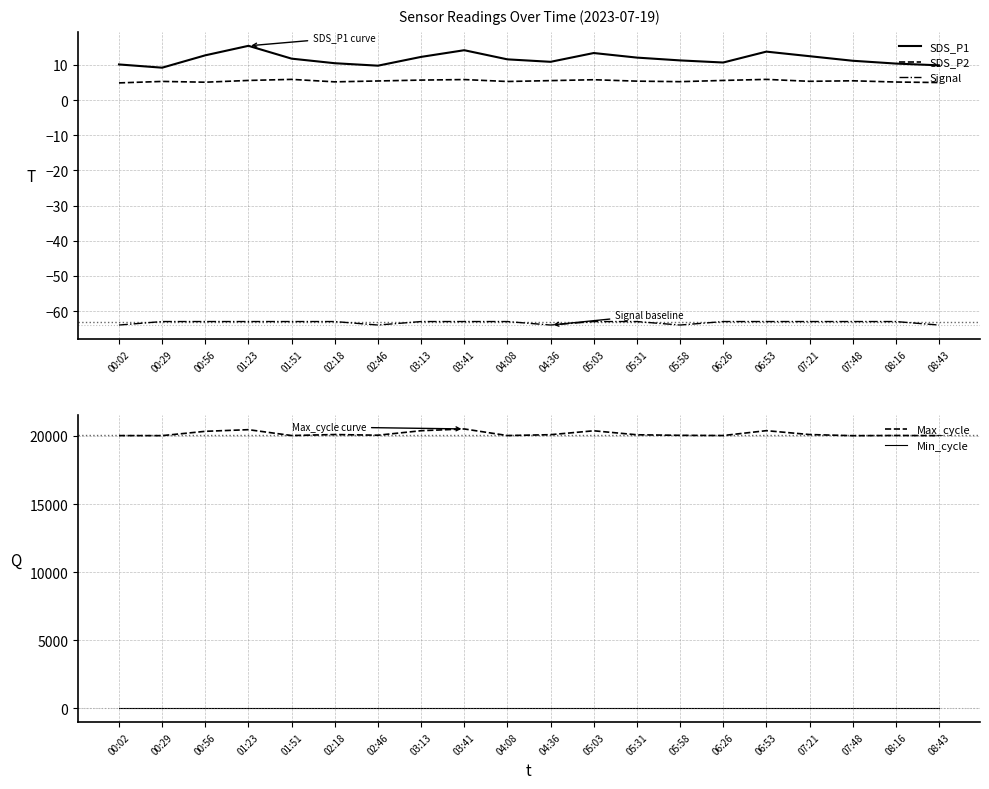

What is the lowest value of the Max_cycle series?

20015